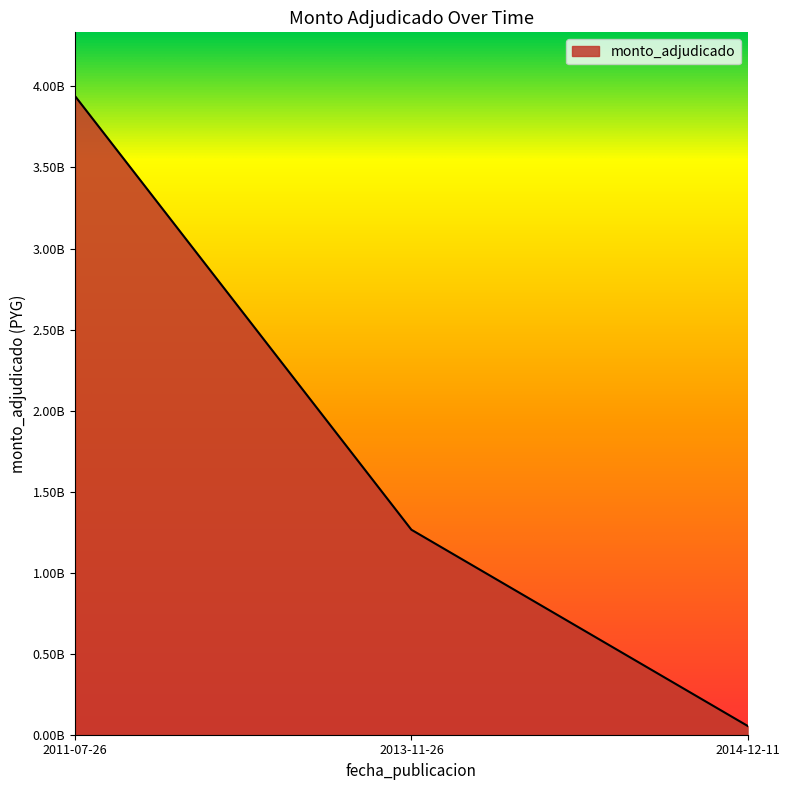

Does the chart have visible grid lines?

No